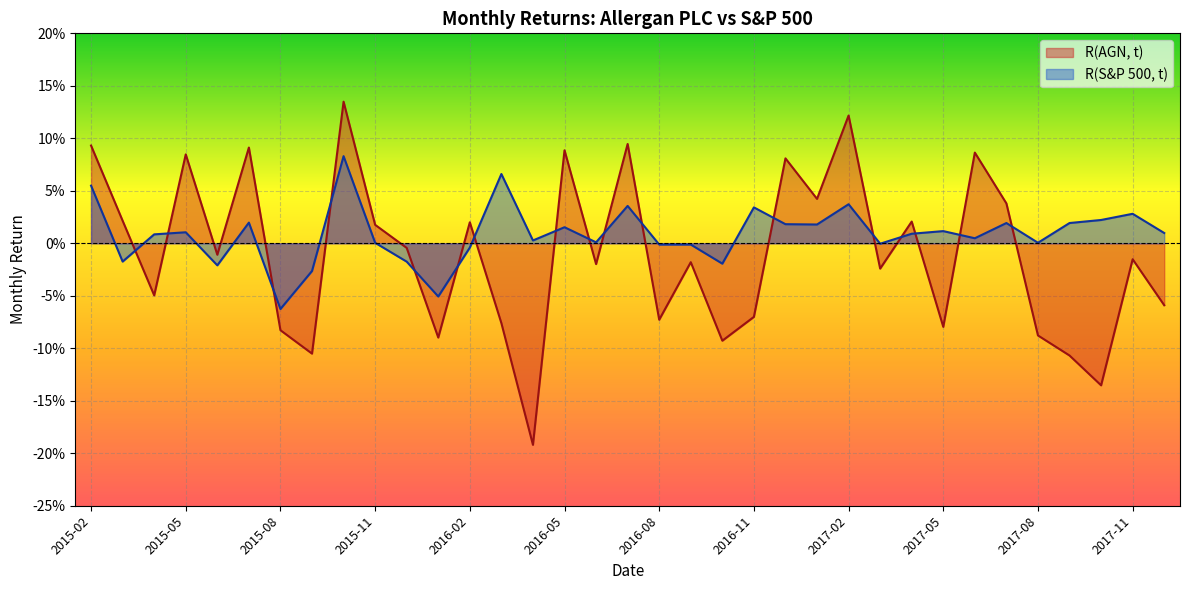

Reading left to right, list all the values displayed in this chart.

R(AGN, t): 0.1	0.0	-0.0	0.1	-0.0	0.1	-0.1	-0.1	0.1	0.0	-0.0	-0.1	0.0	-0.1	-0.2	0.1	-0.0	0.1	-0.1	-0.0	-0.1	-0.1	0.1	0.0	0.1	-0.0	0.0	-0.1	0.1	0.0	-0.1	-0.1	-0.1	-0.0	-0.1
R(S&P 500, t): 0.1	-0.0	0.0	0.0	-0.0	0.0	-0.1	-0.0	0.1	0.0	-0.0	-0.1	-0.0	0.1	0.0	0.0	0.0	0.0	-0.0	-0.0	-0.0	0.0	0.0	0.0	0.0	-0.0	0.0	0.0	0.0	0.0	0.0	0.0	0.0	0.0	0.0